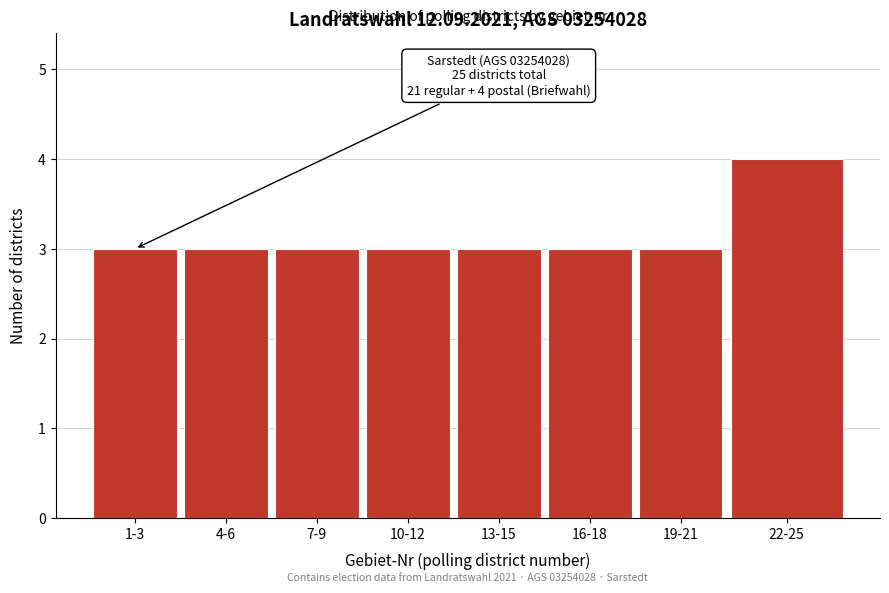

Reading left to right, what are all the values shown in this chart?

1-3=3	4-6=3	7-9=3	10-12=3	13-15=3	16-18=3	19-21=3	22-25=4